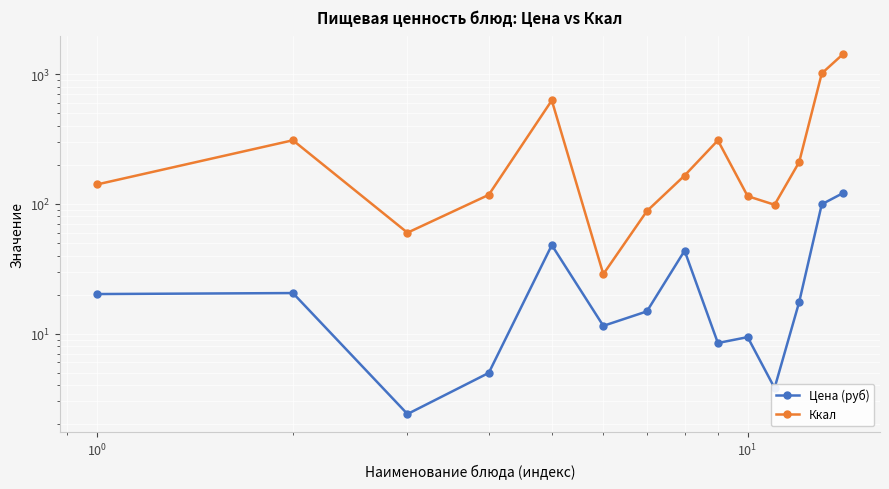

Does the chart display data point markers on the line(s)?

Yes